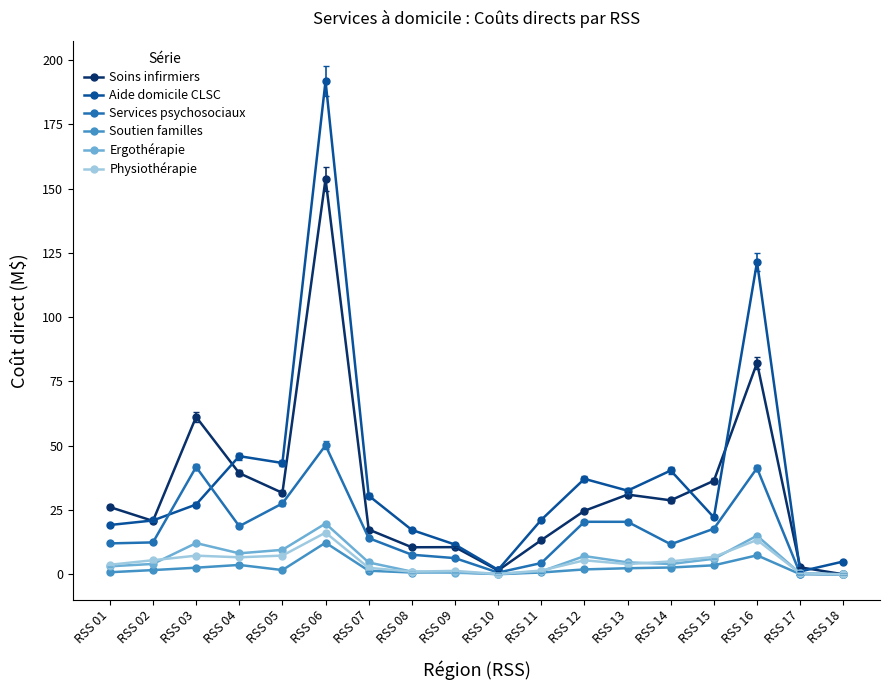

Where is the first local minimum for Aide domicile CLSC?

RSS 05